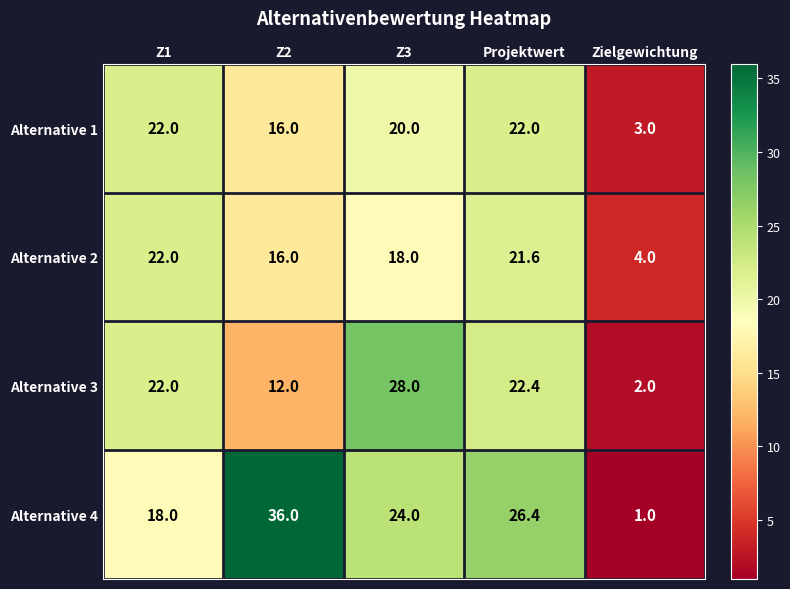

What is the spread (max minus min) of values at Zielgewichtung?

3.0